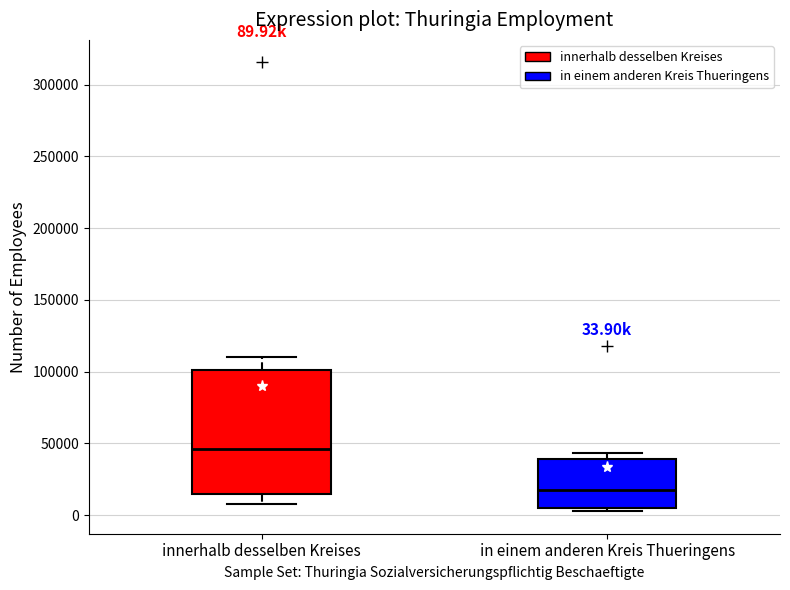

Which box is the tallest, from its lower edge to its upper edge?

innerhalb desselben Kreises